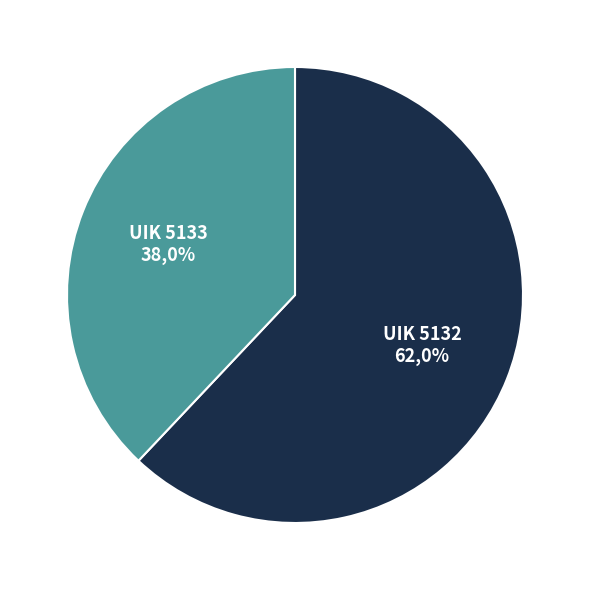

Is it true that UIK 5133 is 38% of the pie?

True